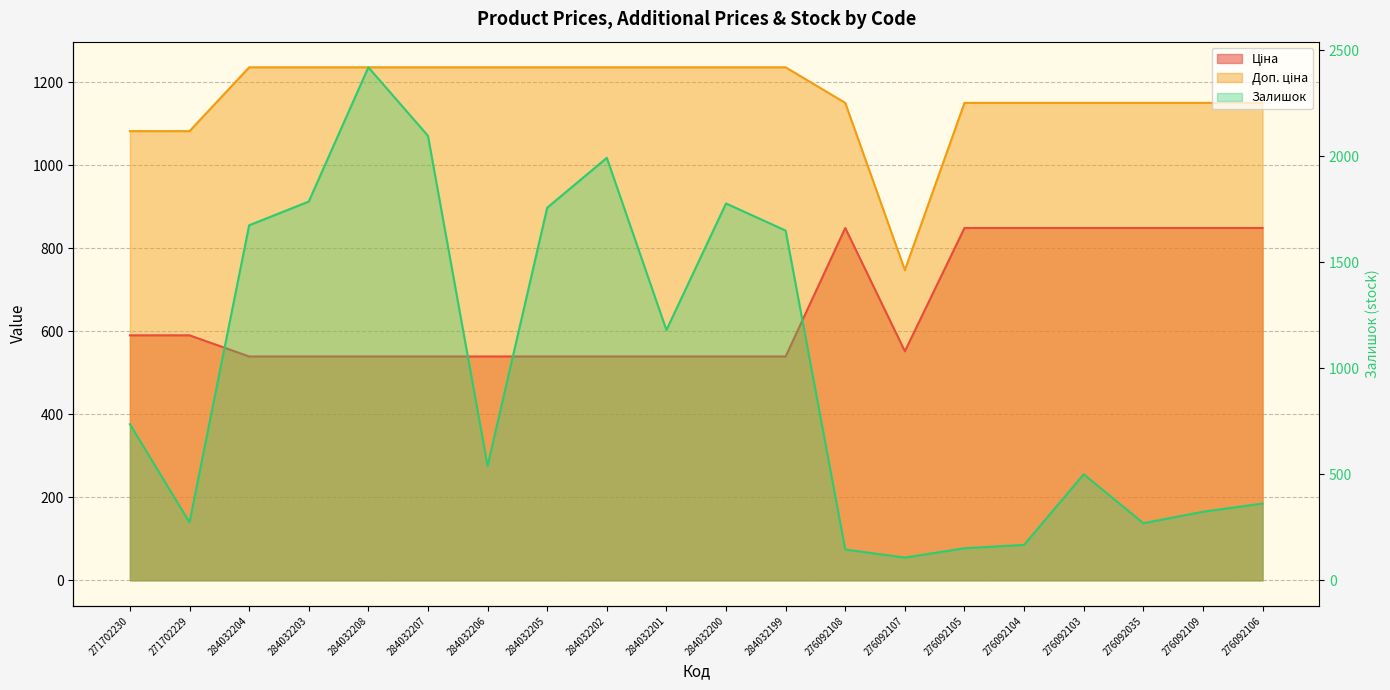

How many values in the Ціна series are below 551?

10